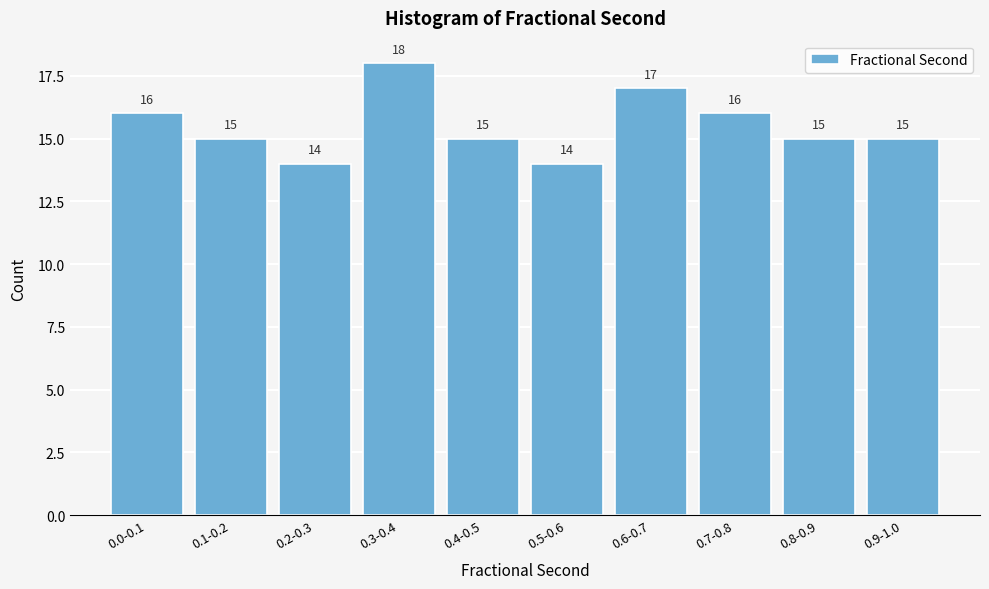

Reading right to left, transcribe all the data shown in this chart.

0.9-1.0=15	0.8-0.9=15	0.7-0.8=16	0.6-0.7=17	0.5-0.6=14	0.4-0.5=15	0.3-0.4=18	0.2-0.3=14	0.1-0.2=15	0.0-0.1=16